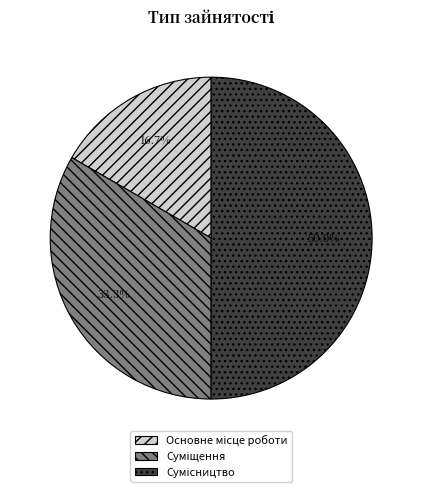

What portion of the pie excludes Суміщення?

66.7%